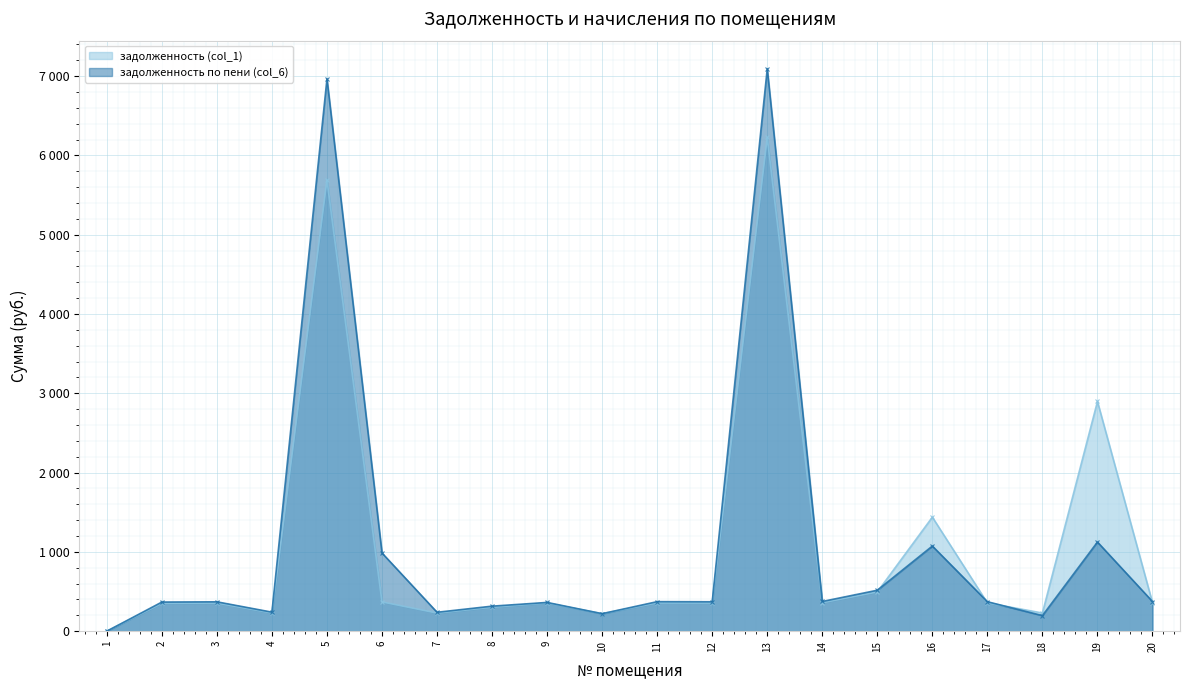

Where is the first local maximum for задолженность по пени (col_6)?

3